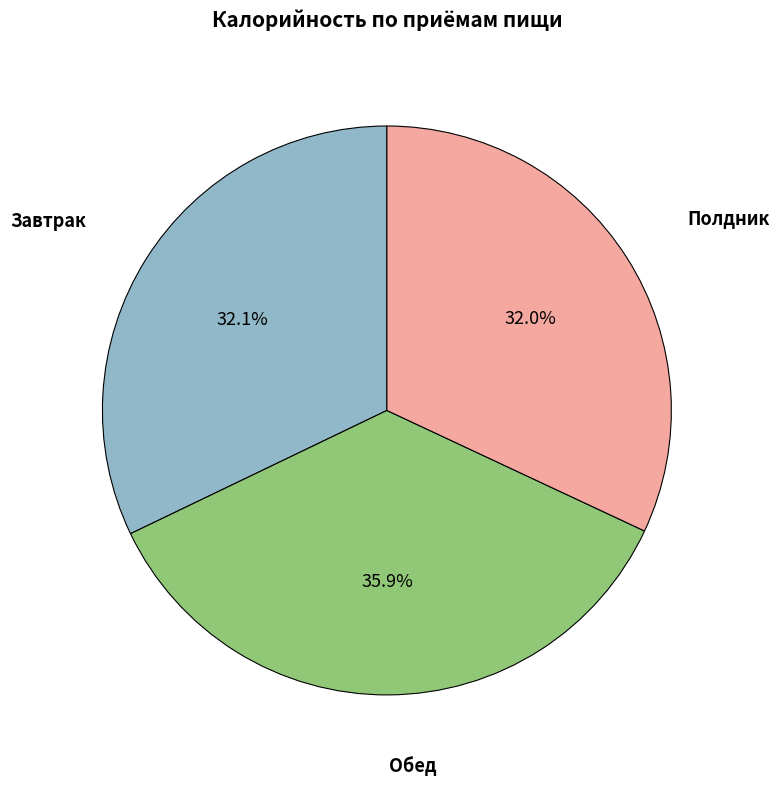

To the nearest percent, what is the average slice percentage?

33%